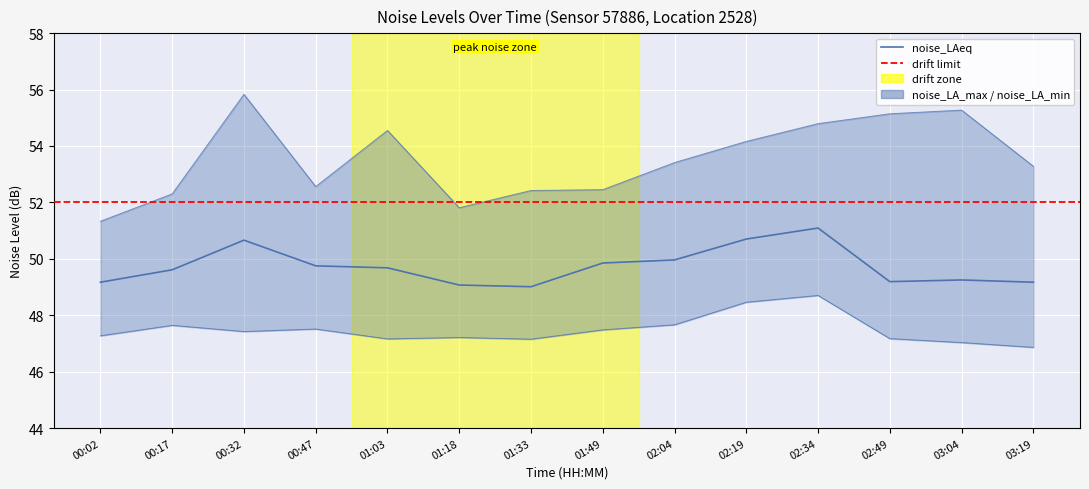

True or false: noise_LAeq and noise_LA_max intersect in this chart.

False